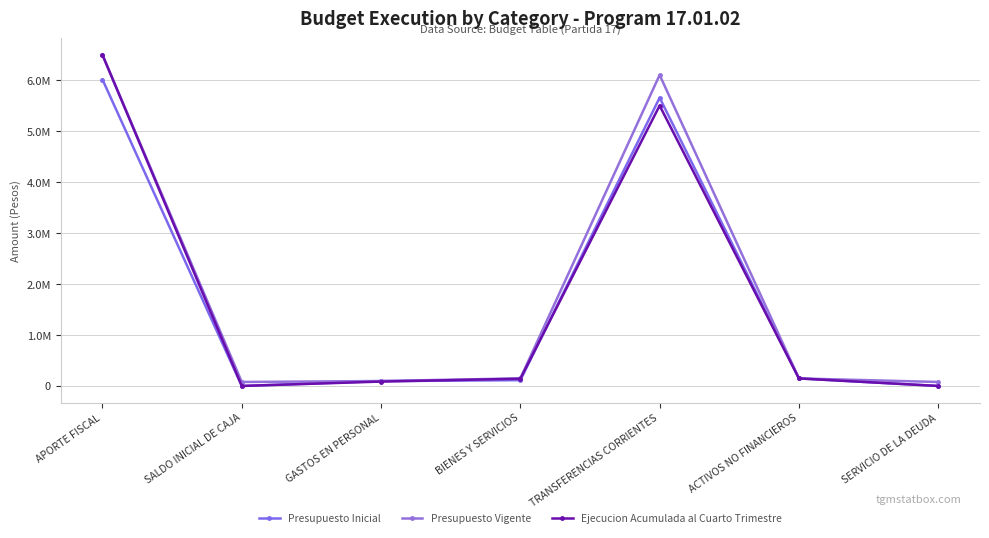

Is this an area chart (filled region under the line)?

No